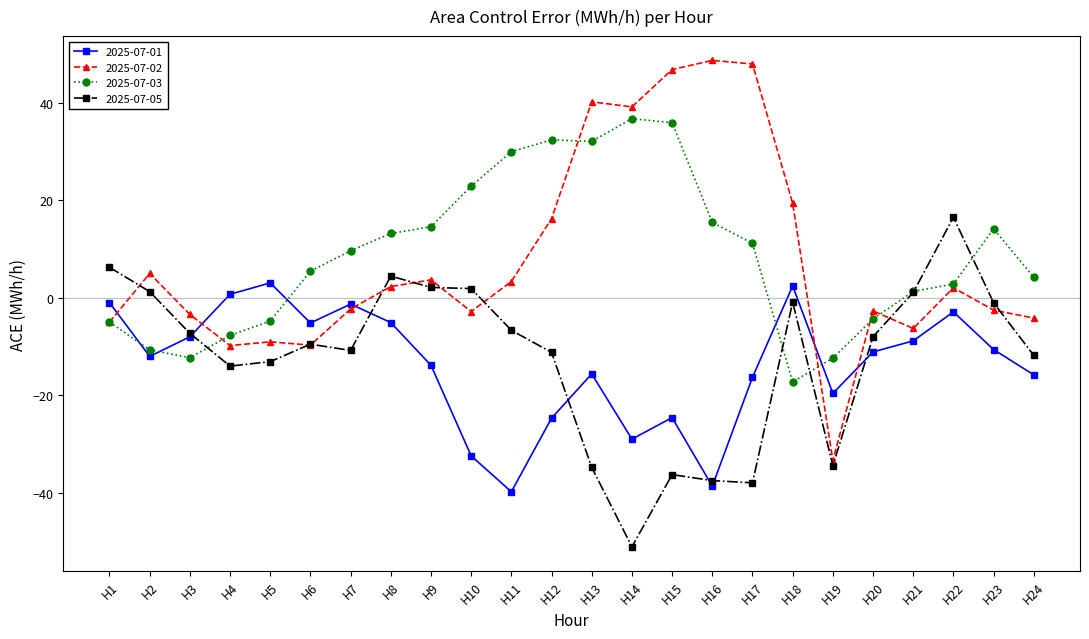

How many lines are shown in the chart?

4